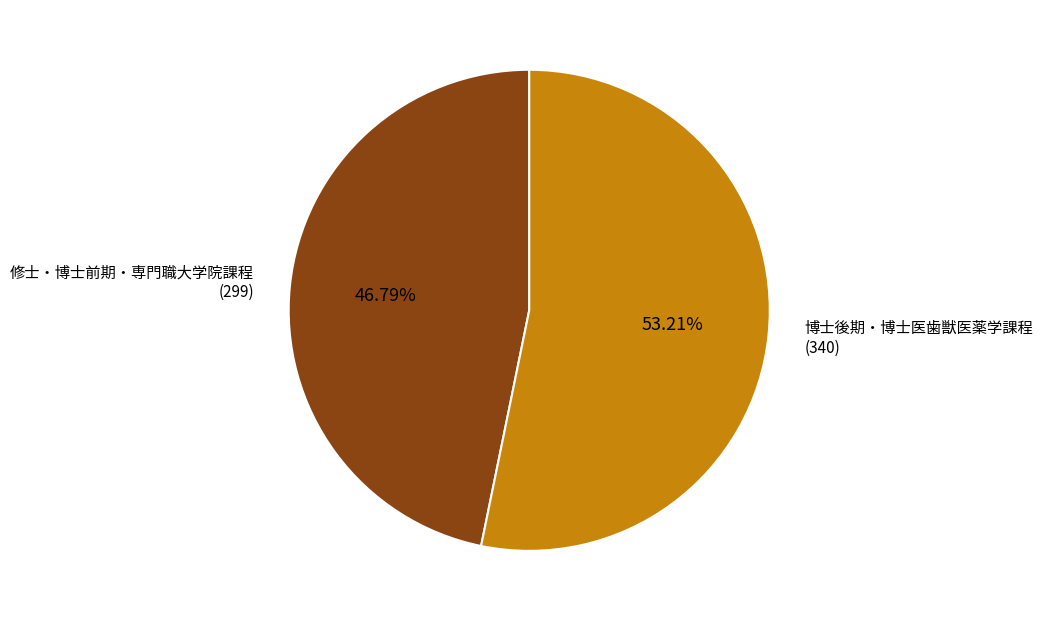

Which has a higher value, 修士・博士前期・専門職大学院課程 or 博士後期・博士医歯獣医薬学課程?

博士後期・博士医歯獣医薬学課程